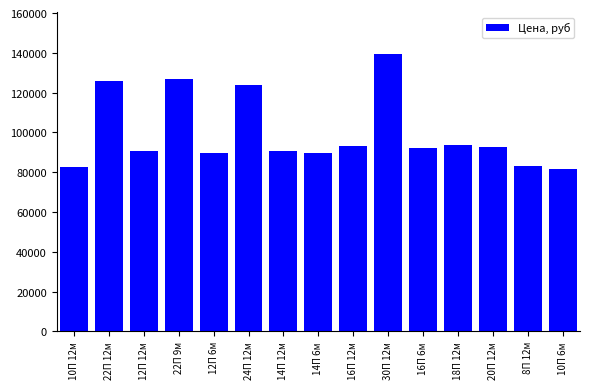

What is the change in value from 12П 6м to 30П 12м?

+49700